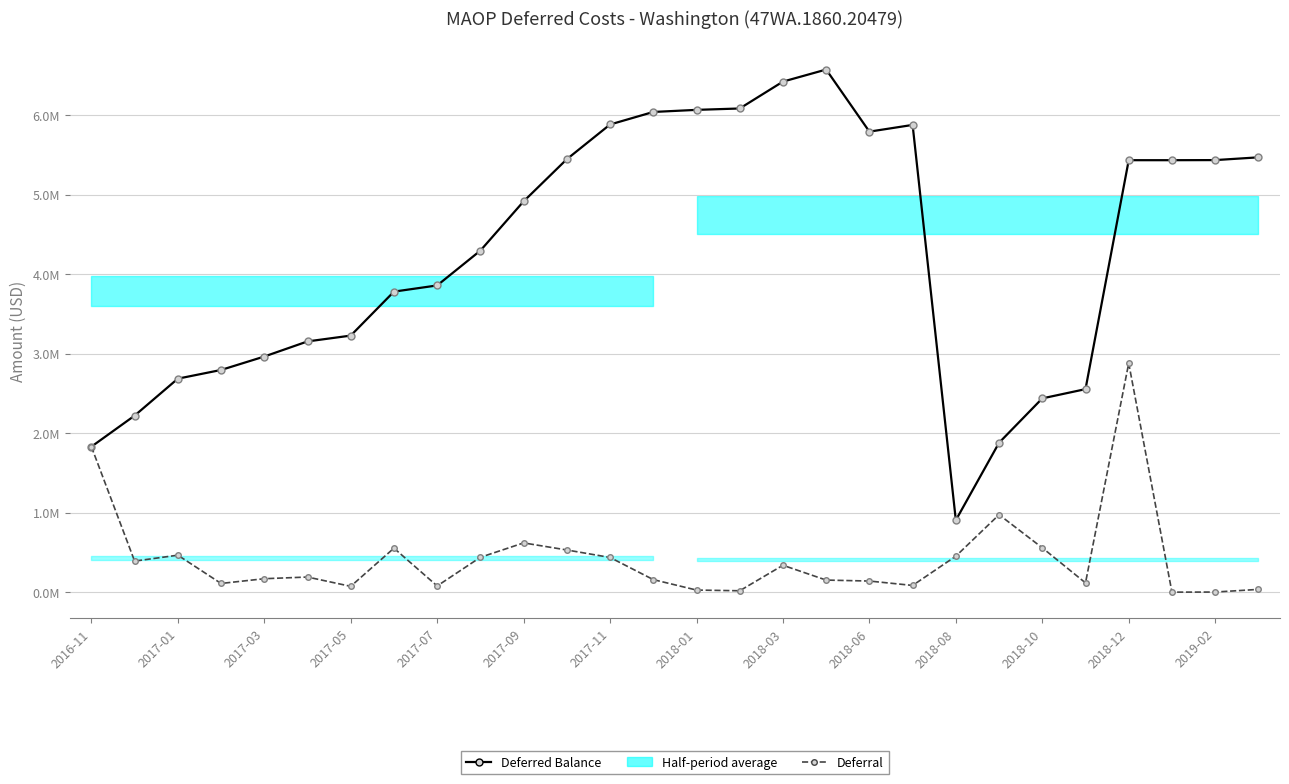

At which category does the chart reach its peak across all series?

17